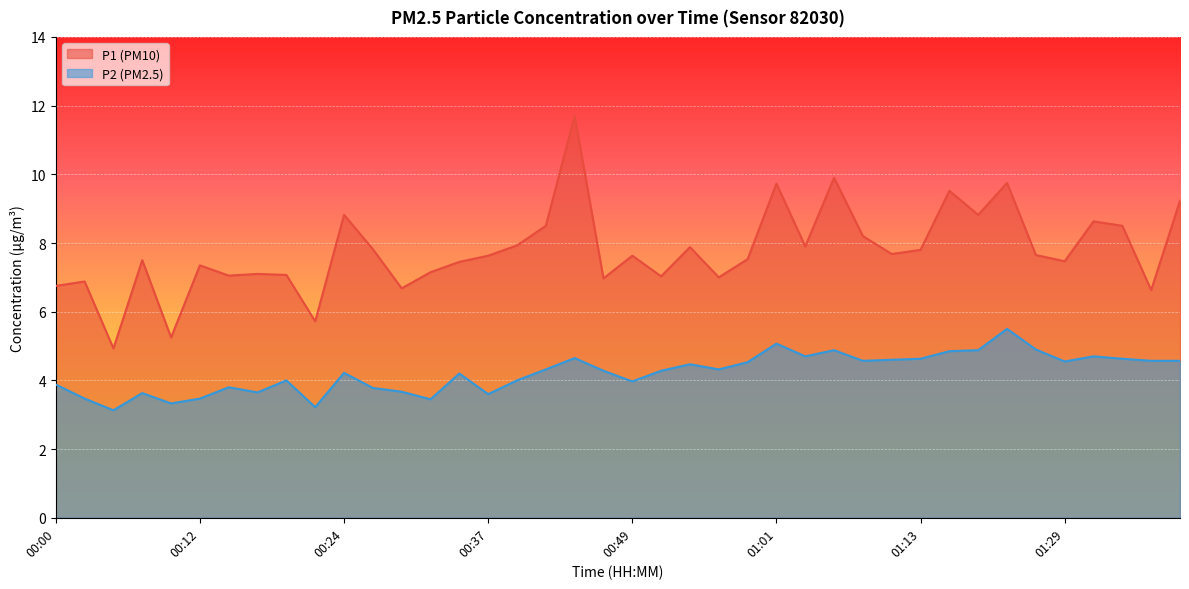

True or false: P2 and P1 intersect in this chart.

False